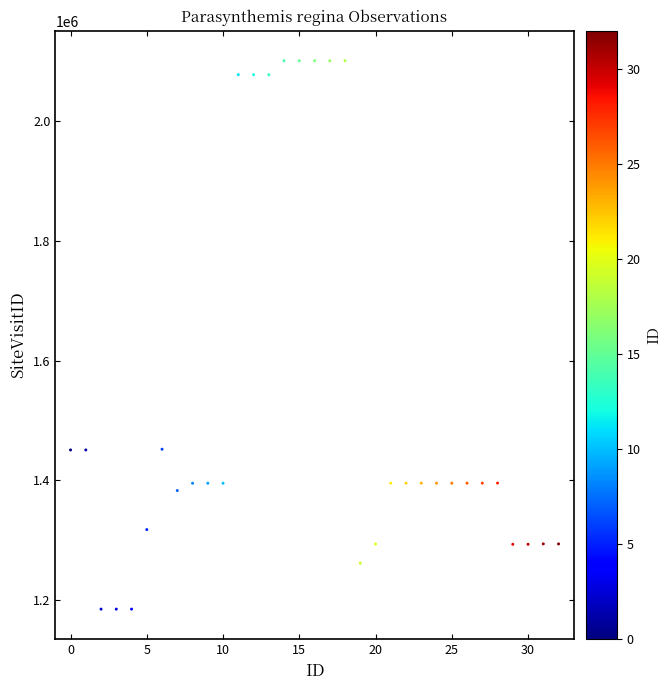

What is the range of Y values (max minus min)?

914807